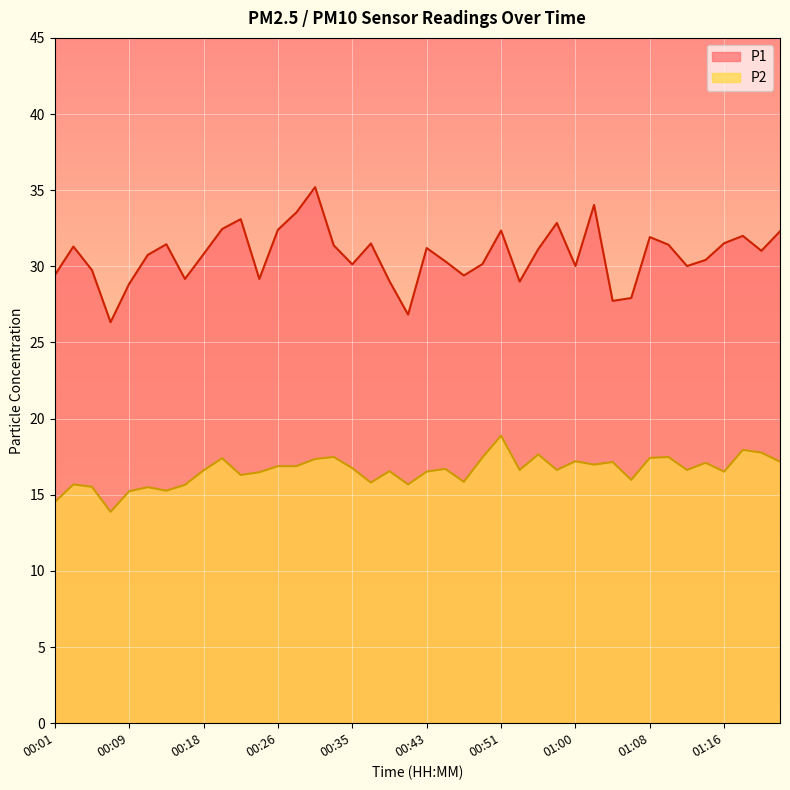

How many series are shown in this chart?

2